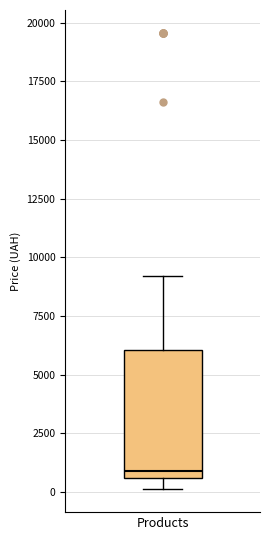

Where is the upper edge of the box for Products on the y-axis? The values are not printed on the chart, so give them approximately, as read against the axis.

6000